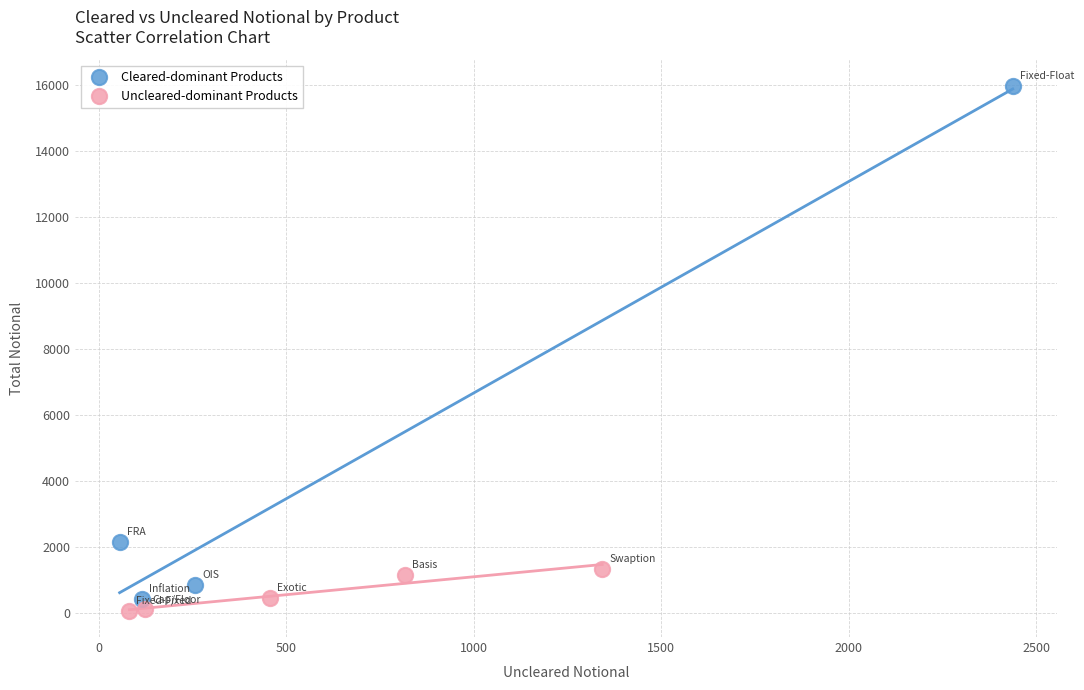

Which series reaches the maximum Y coordinate?

Cleared-dominant Products